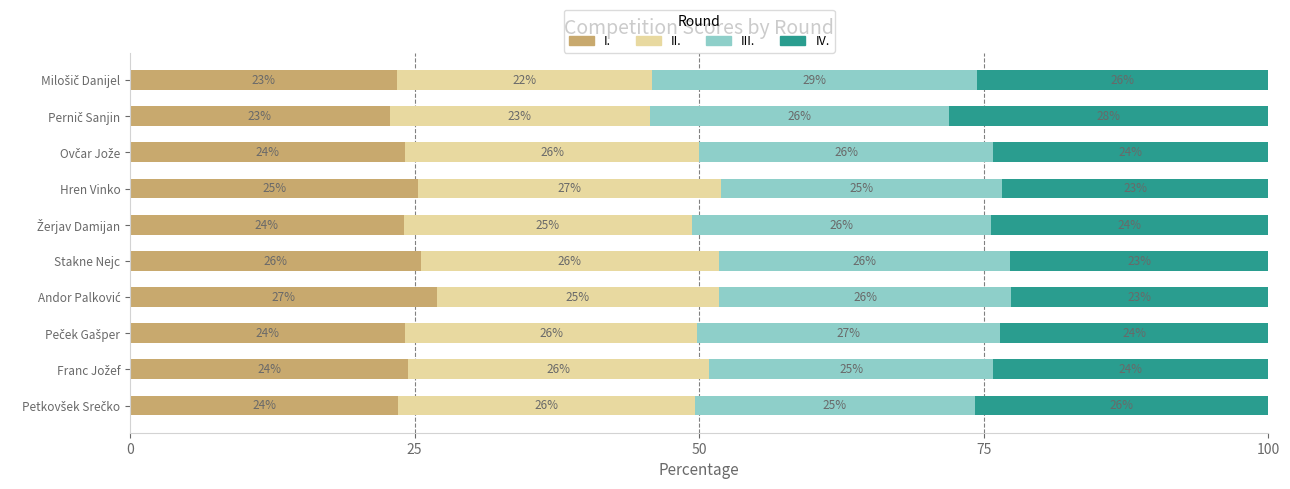

What is the total value across all series at Hren Vinko?

100.0